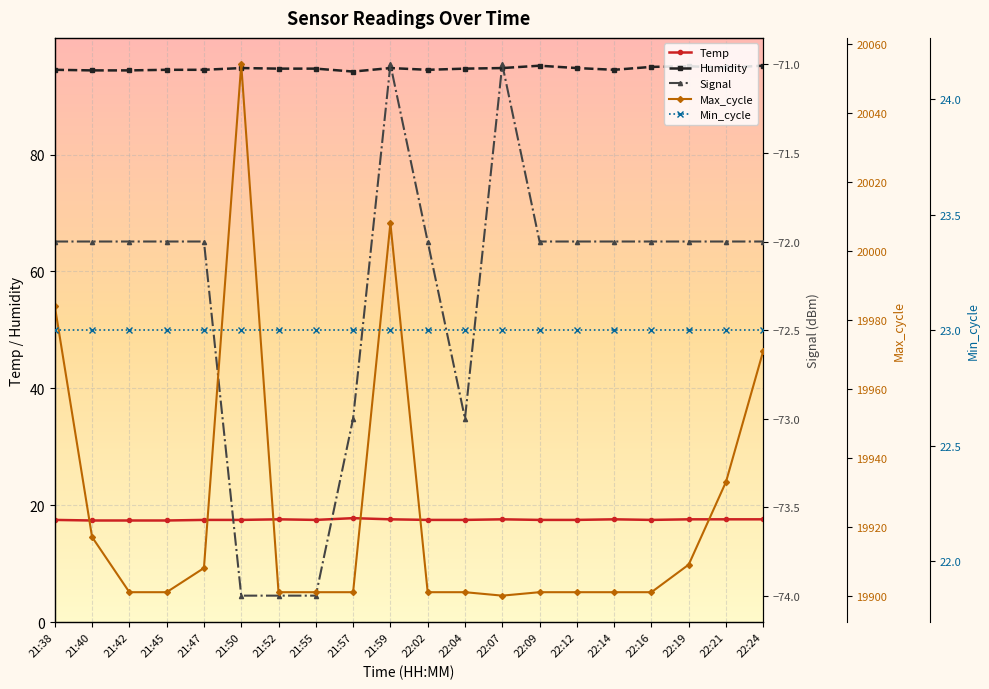

What position from the left is 21:38?

1